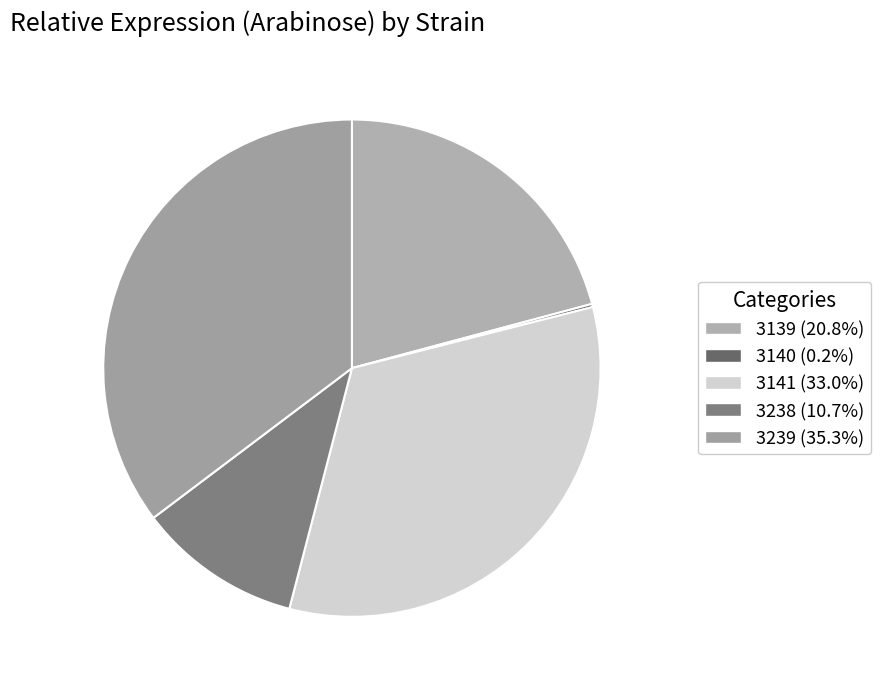

Rank the categories by value from lowest to highest.

3140, 3238, 3139, 3141, 3239